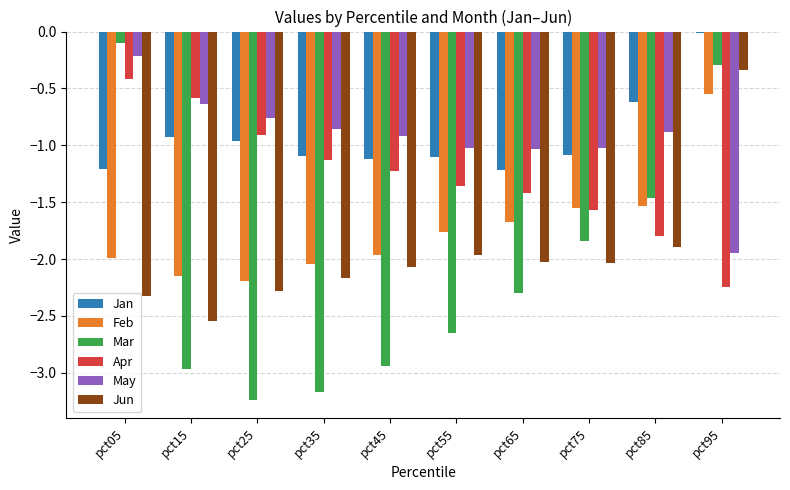

Which category has the highest value in the Feb series?

pct95